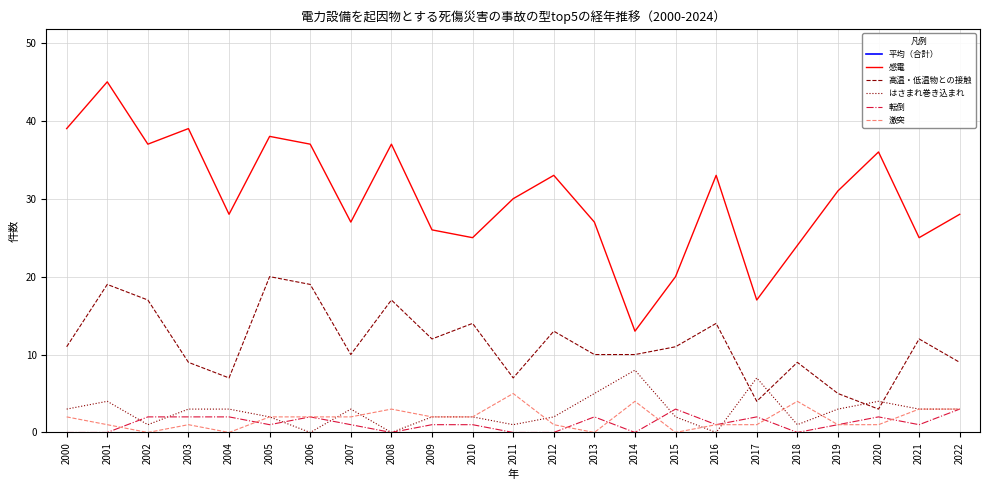

Which series has the largest total across all categories?

感電